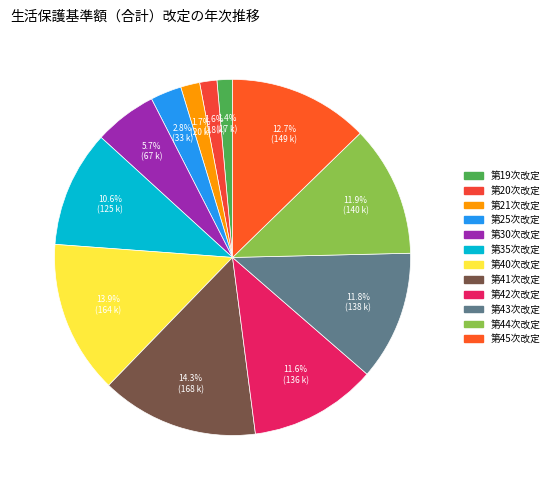

The 第41次改定 slice represents 26% of the pie. True or false?

False